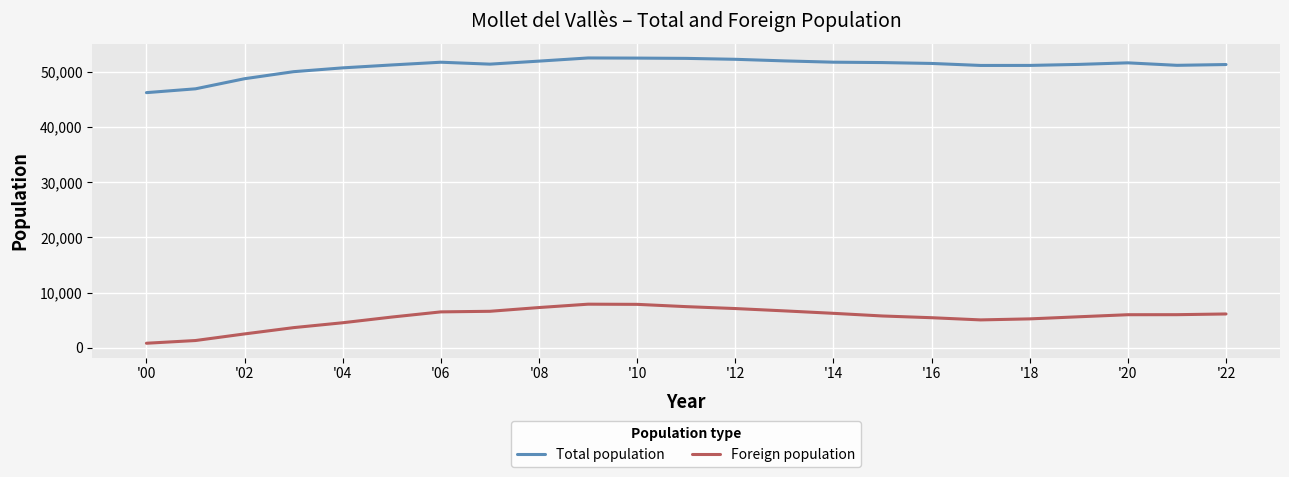

True or false: Foreign population and Total population cross at least once.

False